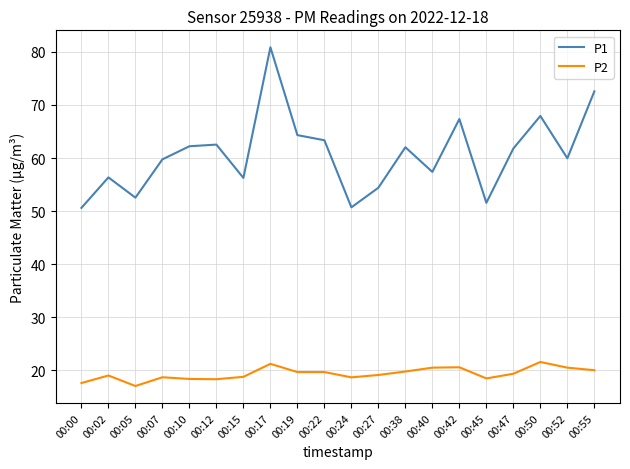

What is the average value of the P1 series?

60.7